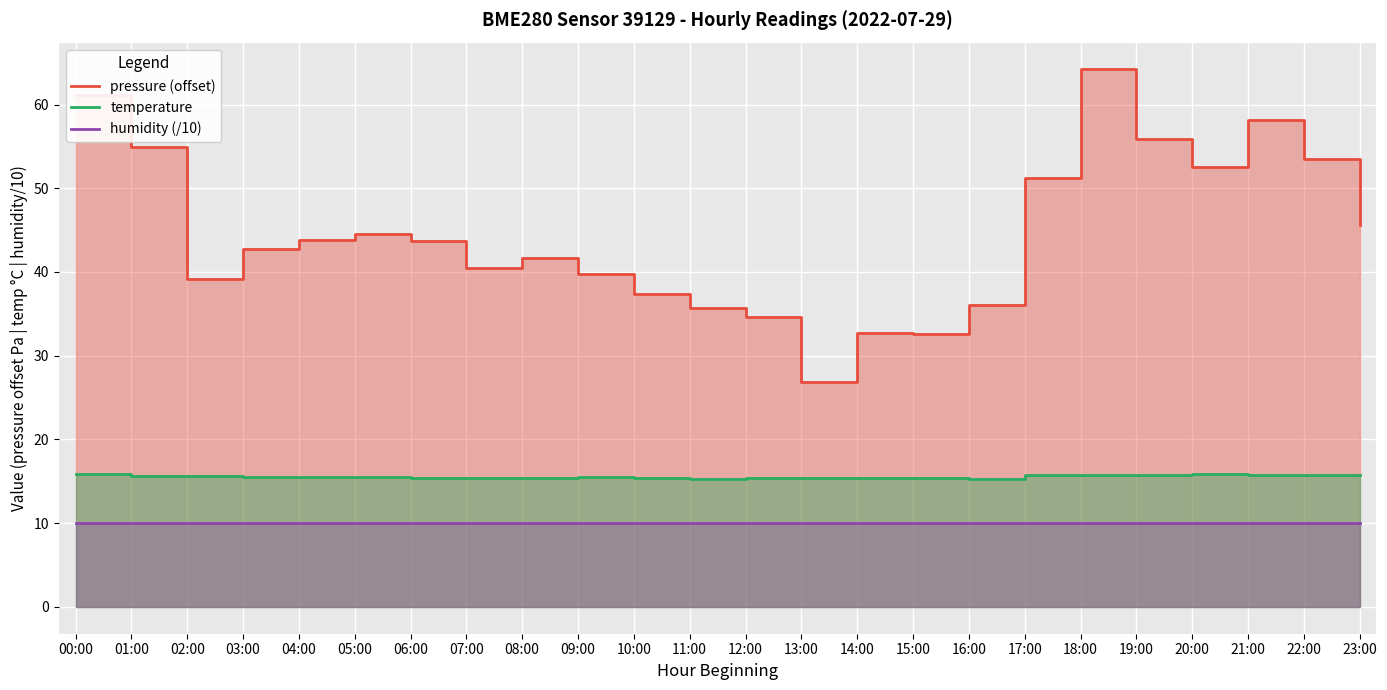

What position from the right is 09:00?

15